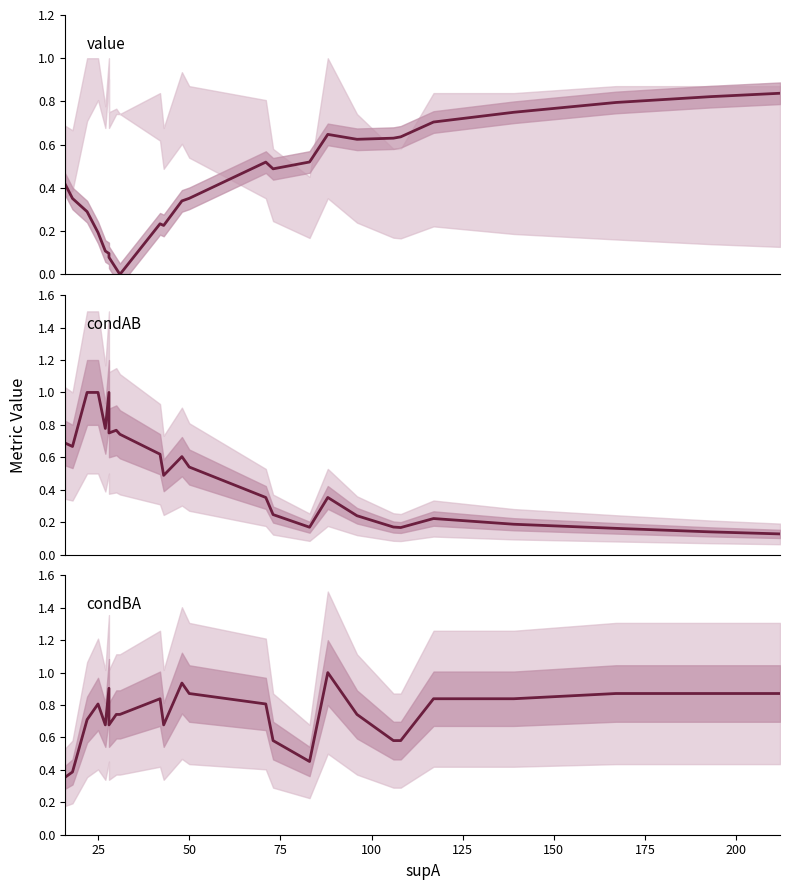

At how many categories does at least one series exceed 0?

30